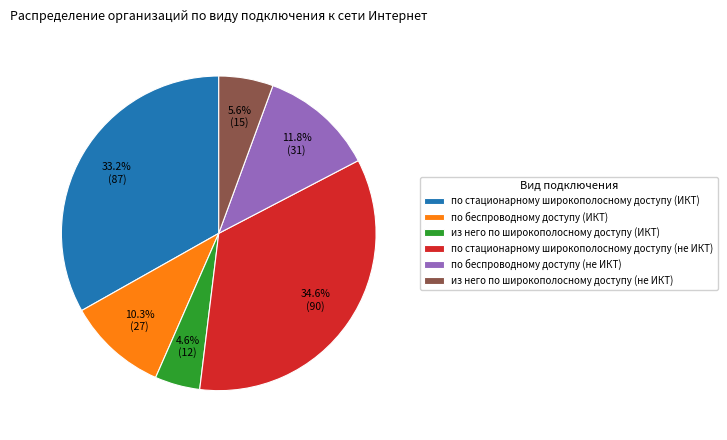

What is the largest slice in the pie chart?

по стационарному широкополосному доступу (не ИКТ)